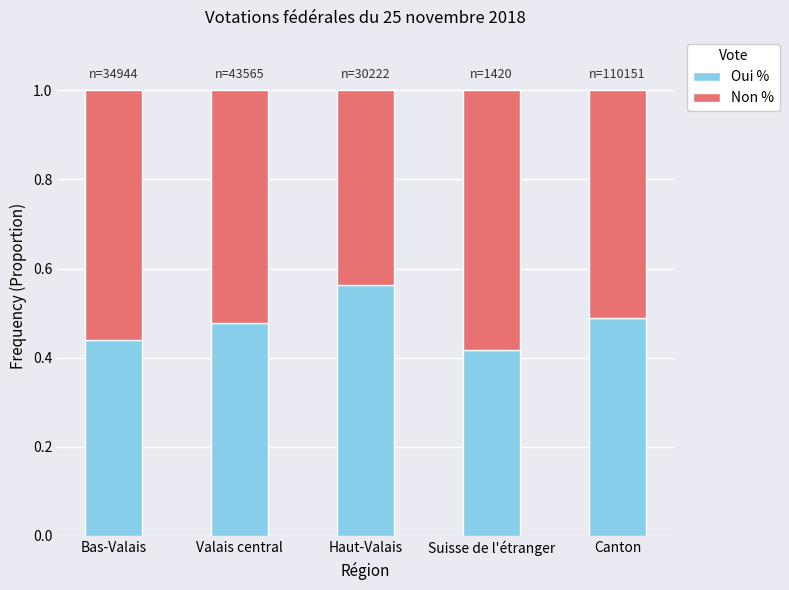

What is the total value across all series at Suisse de l'étranger?

1.0